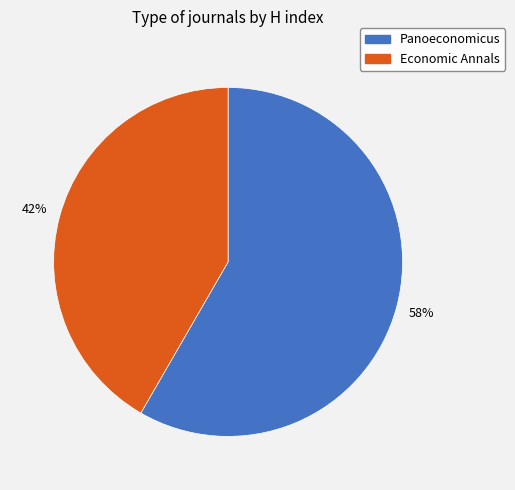

How many slices are in this pie chart?

2